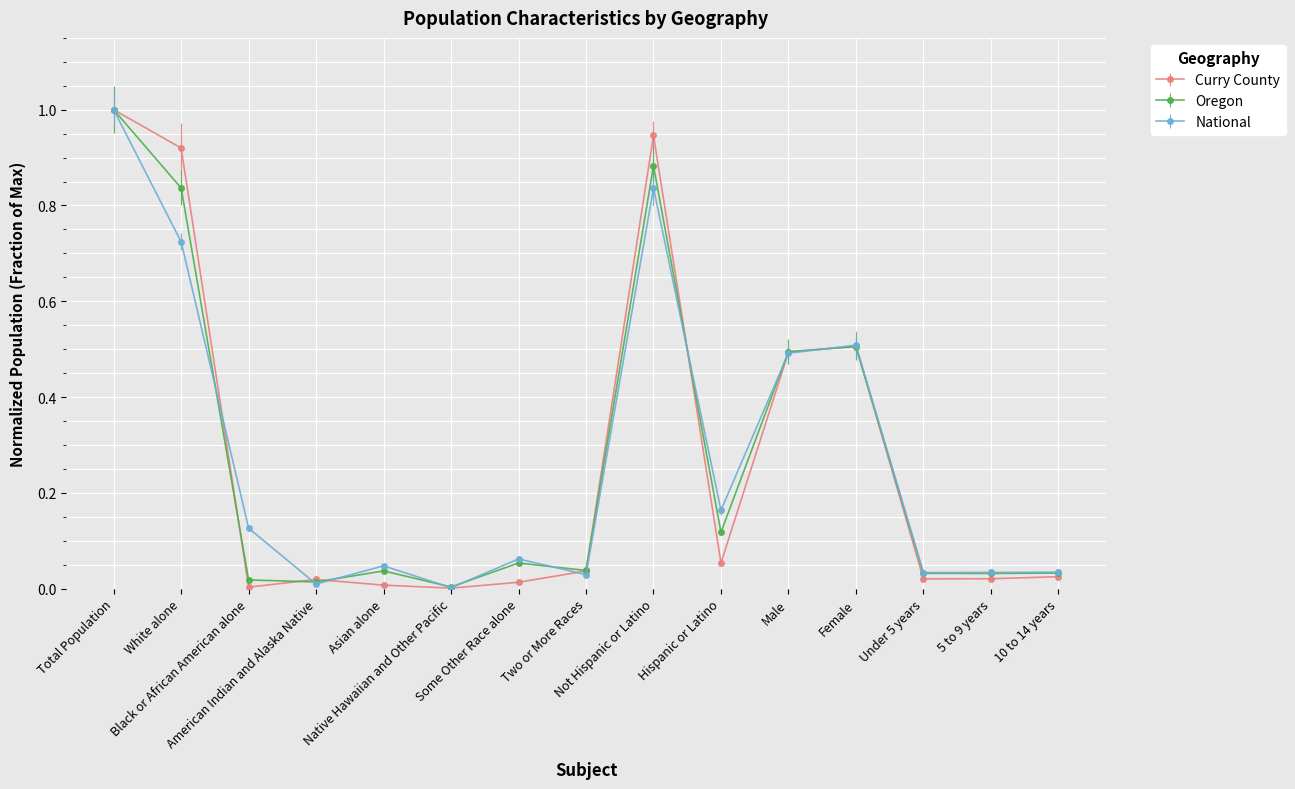

Count the number of data series in this chart.

3